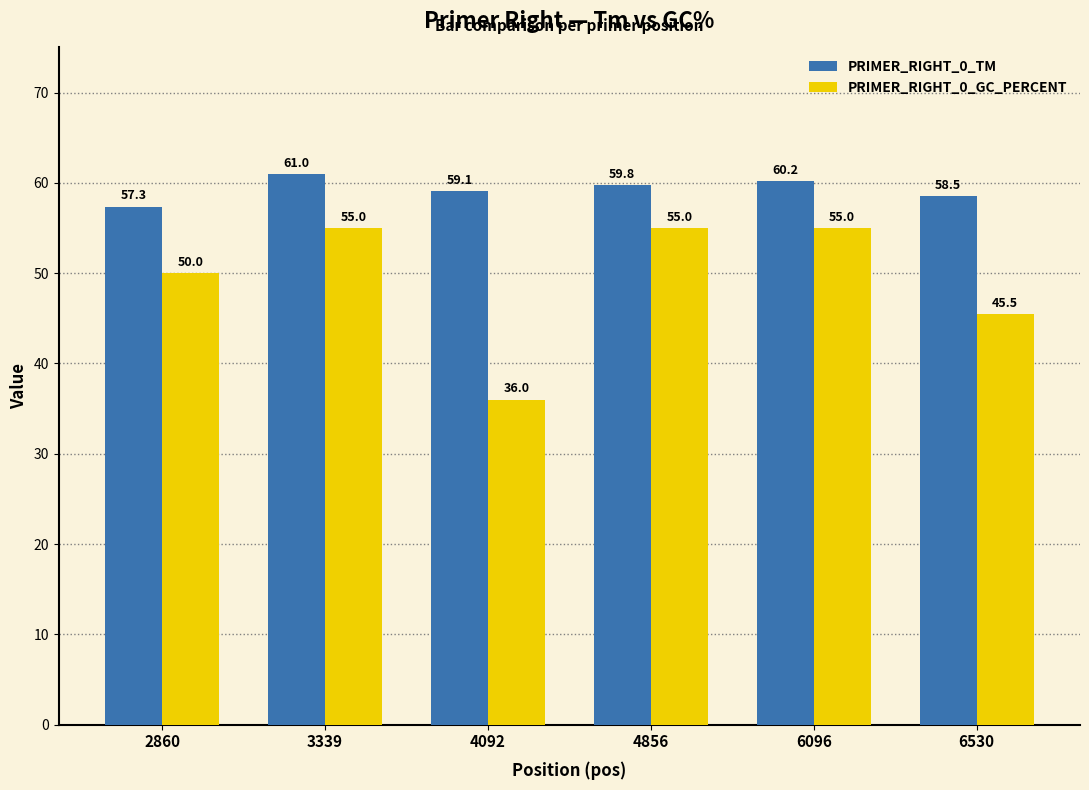

What is the minimum value for PRIMER_RIGHT_0_GC_PERCENT?

36.0